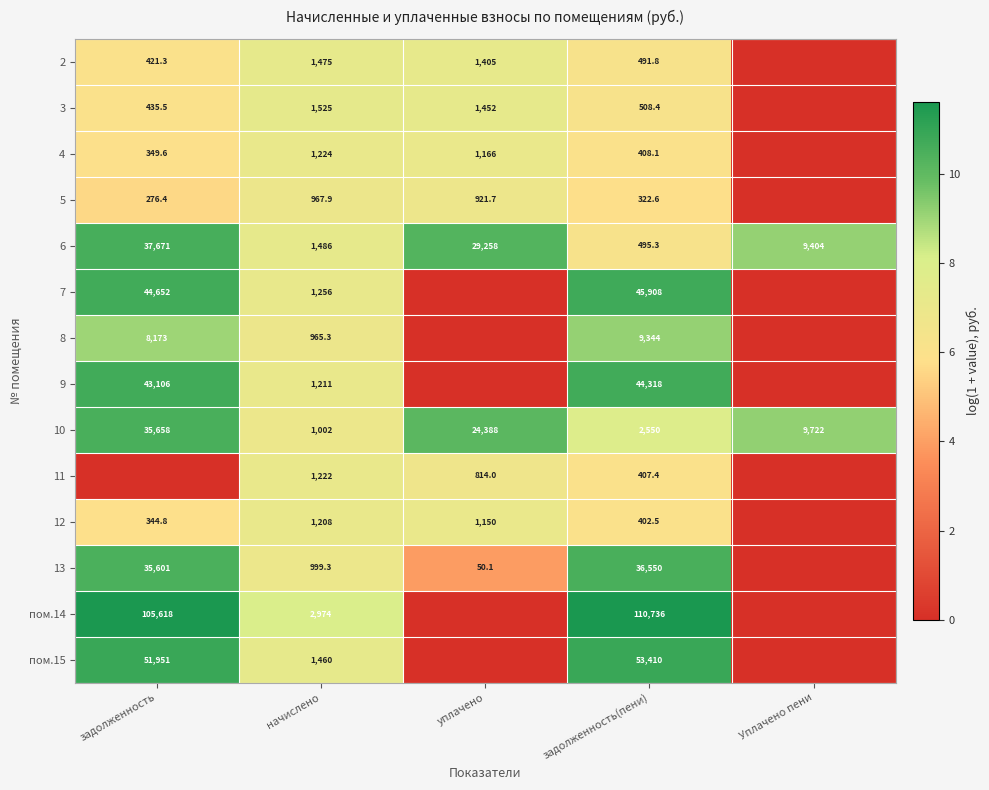

True or false: 13 has a value of 3.2 at задолженность.

False